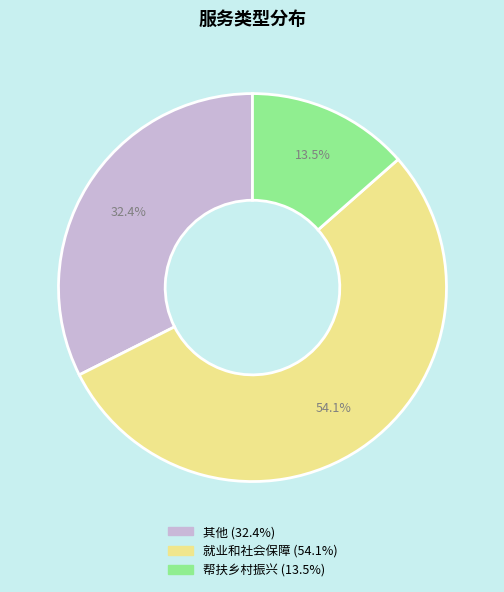

Approximately how many times larger is the value at 就业和社会保障 compared to 其他?

1.7